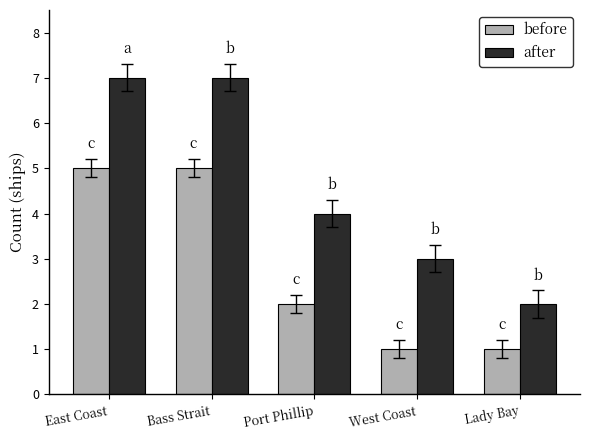

How many series are shown in this chart?

2